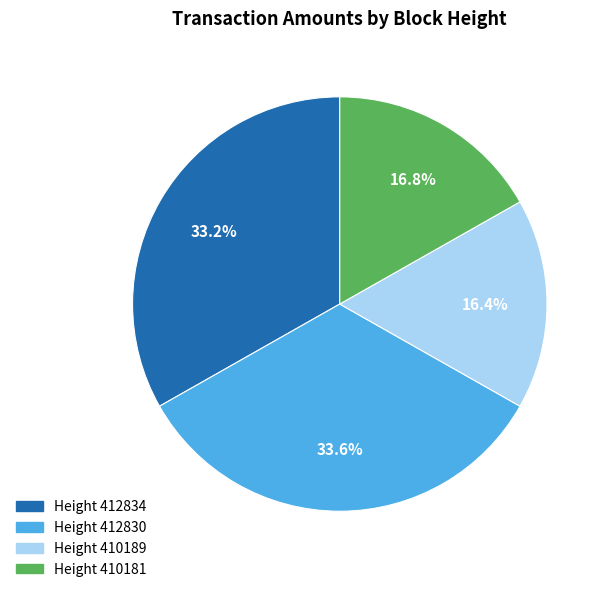

To the nearest percent, what is the difference between the largest and smallest slice percentages?

17%